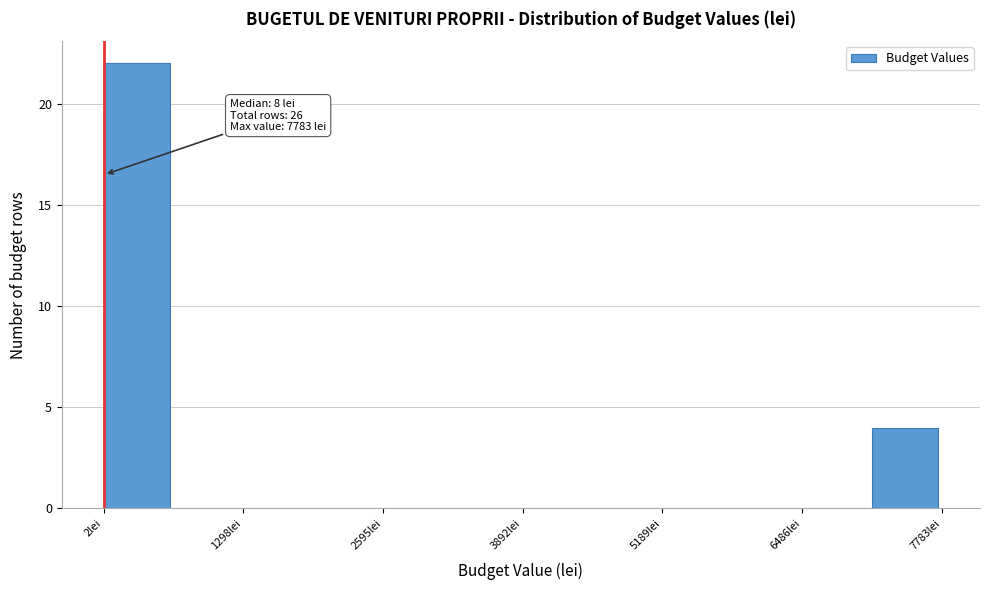

Read against the x-axis, roughly where is the centre of the tallest bar?

400